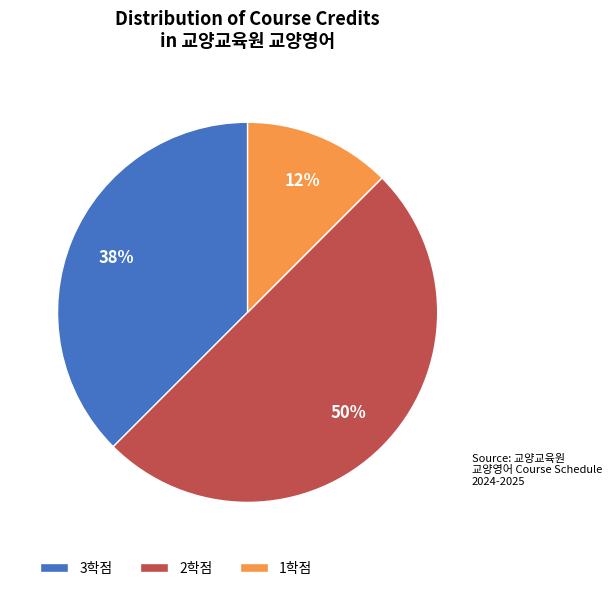

Approximately how many times larger is the value at 2학점 compared to 3학점?

1.3